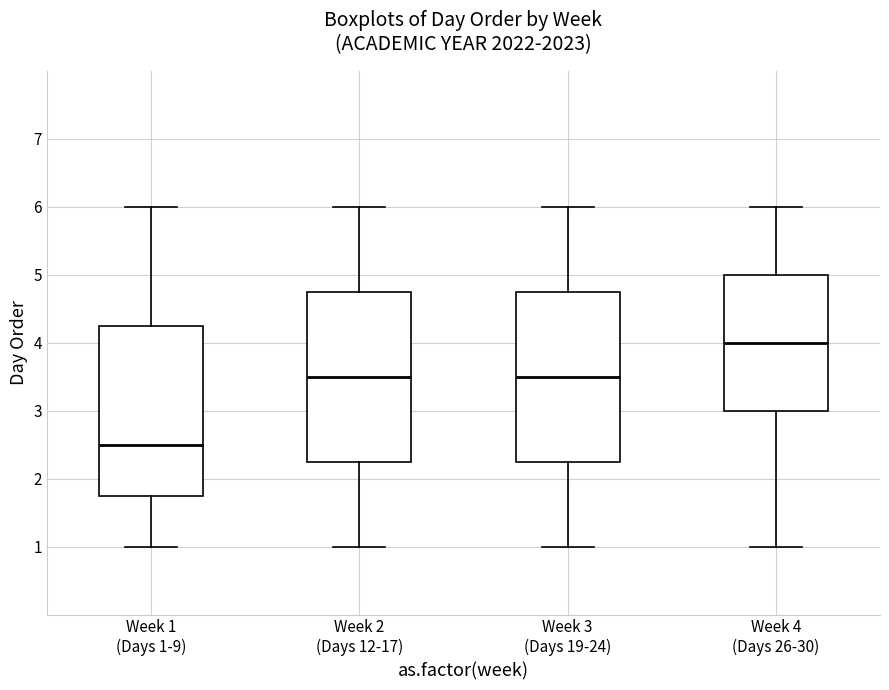

Reading left to right, read every box against the y-axis: the position of its median line, the range the box covers, and the ends of its whiskers. The values are not printed on the chart, so give them approximately, as read against the axis.

Week 1 (Days 1-9): median 2.5, box 1.8 to 4.3, whiskers 1.0 to 6.0
Week 2 (Days 12-17): median 3.5, box 2.3 to 4.8, whiskers 1.0 to 6.0
Week 3 (Days 19-24): median 3.5, box 2.3 to 4.8, whiskers 1.0 to 6.0
Week 4 (Days 26-30): median 4.0, box 3.0 to 5.0, whiskers 1.0 to 6.0